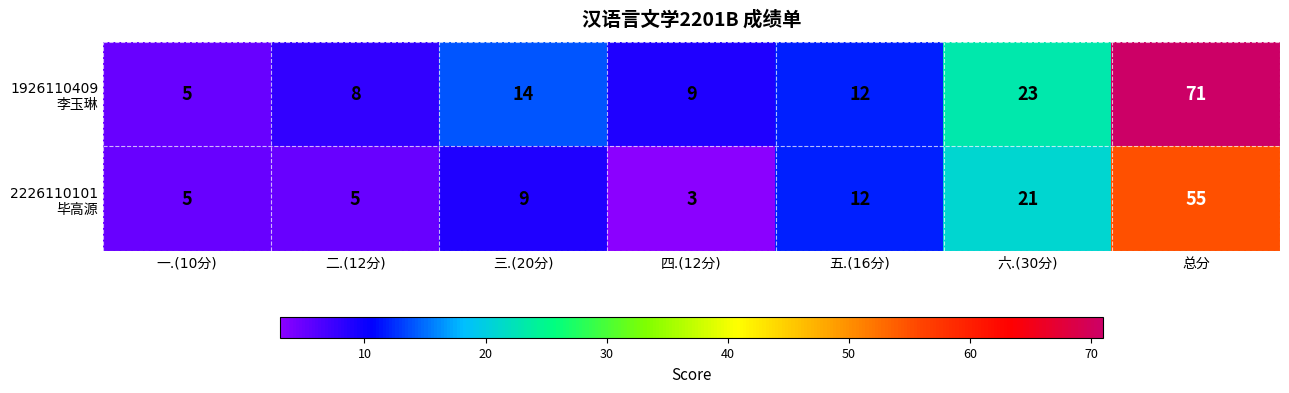

What is the greatest value displayed?

71